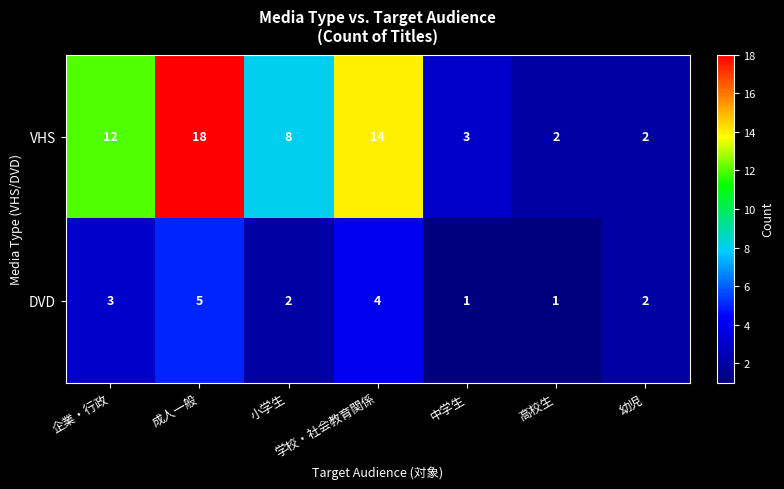

How many distinct data groups are displayed?

2